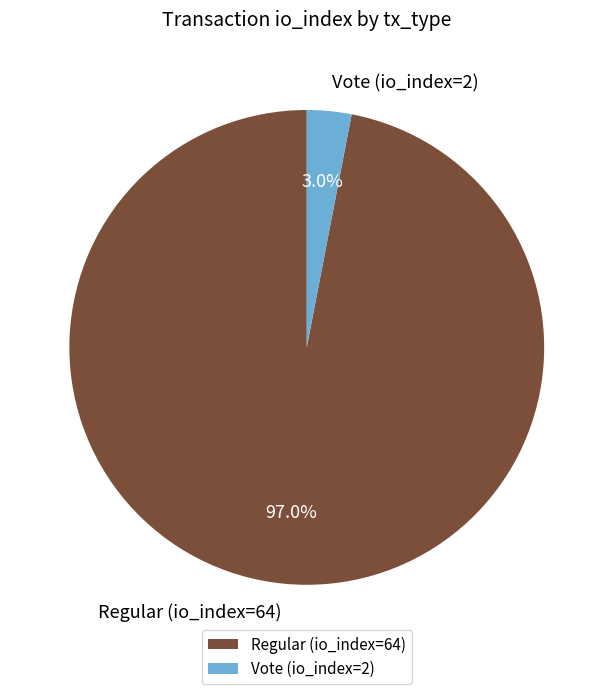

What percentage is NOT represented by Regular (io_index=64)?

3.0%